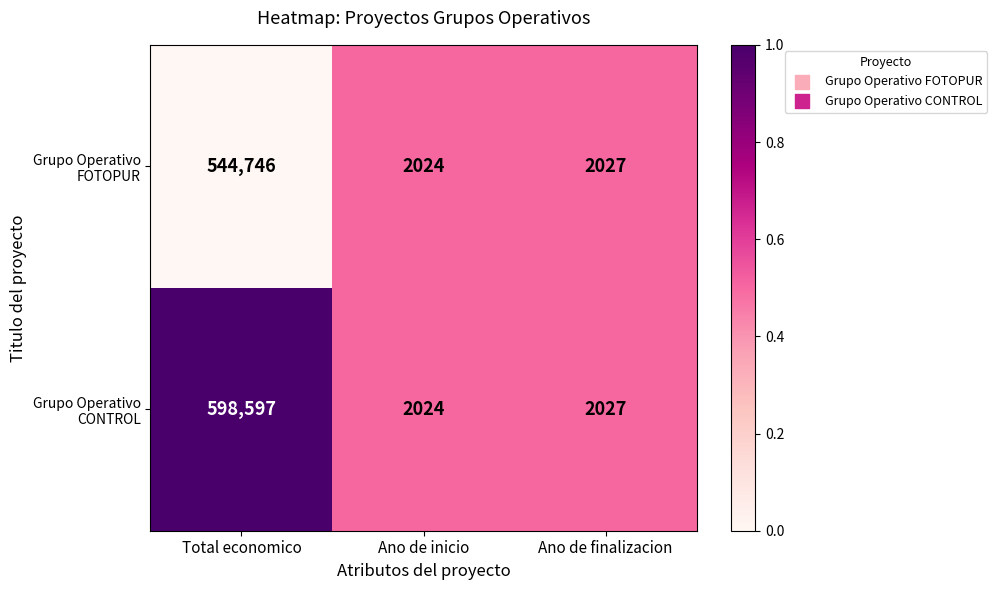

Is it true that Grupo Operativo FOTOPUR equals 2024 at Ano de inicio?

True